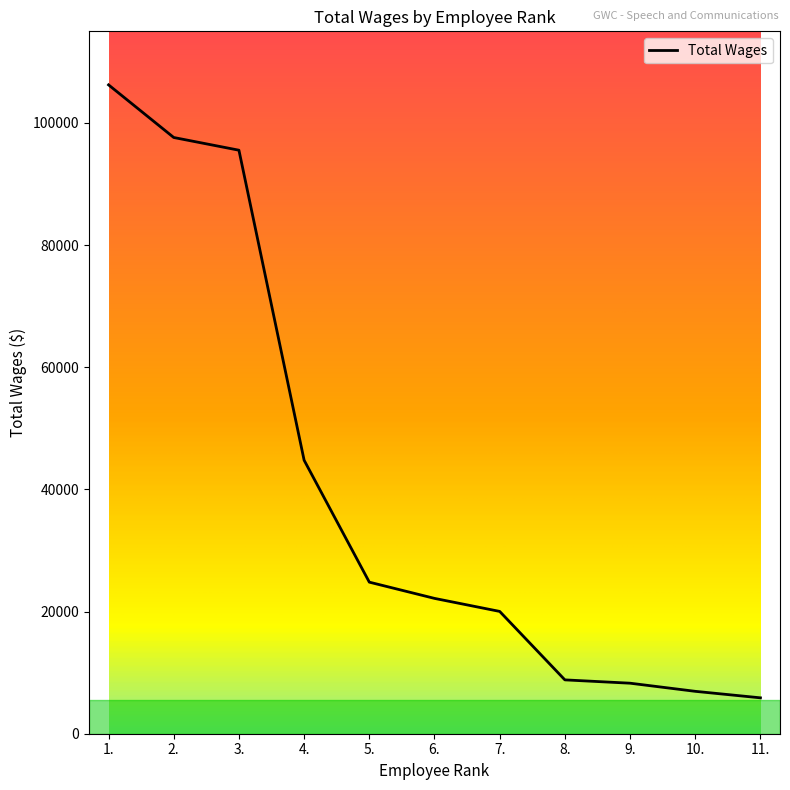

What is the average value?

40098